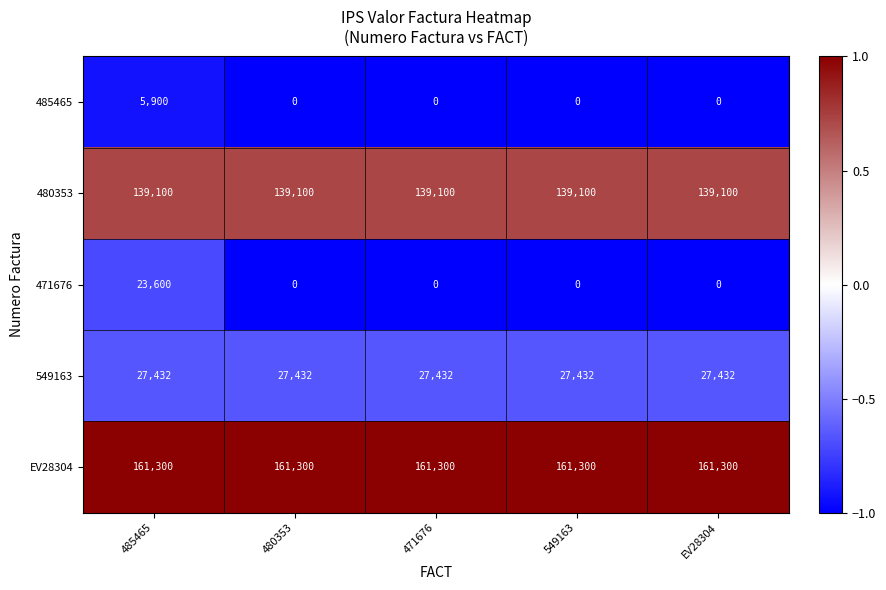

Which series has the largest total across all categories?

EV28304